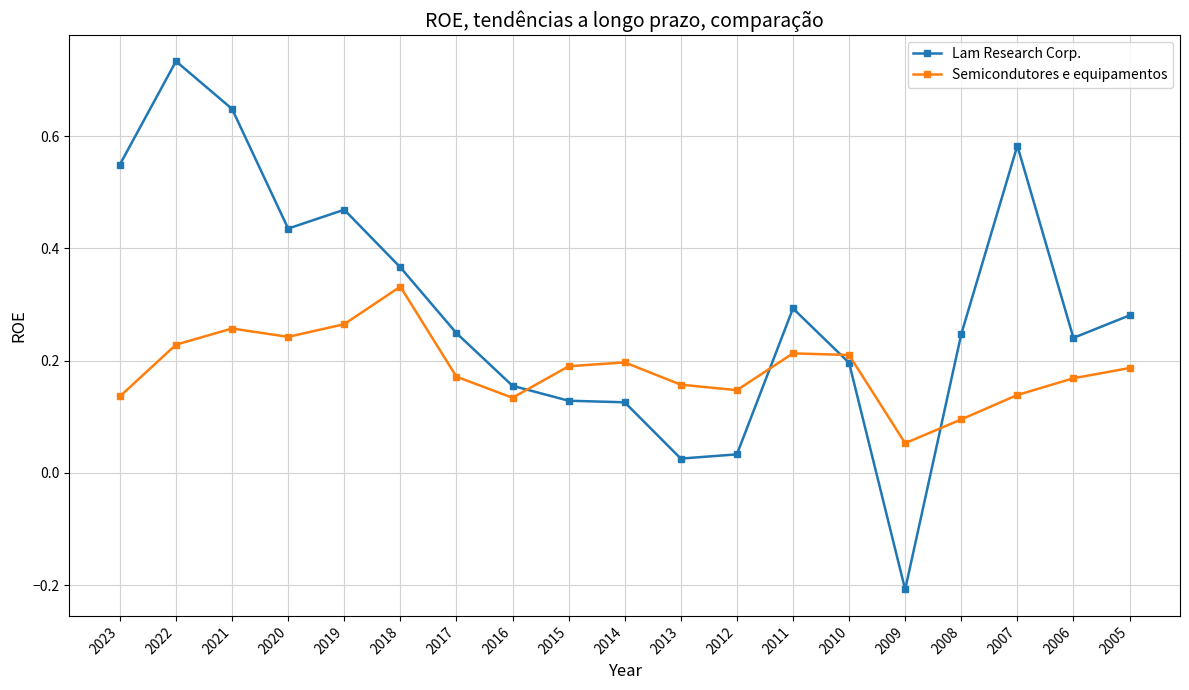

How many intersections are there between Lam Research Corp. and Semicondutores e equipamentos?

4